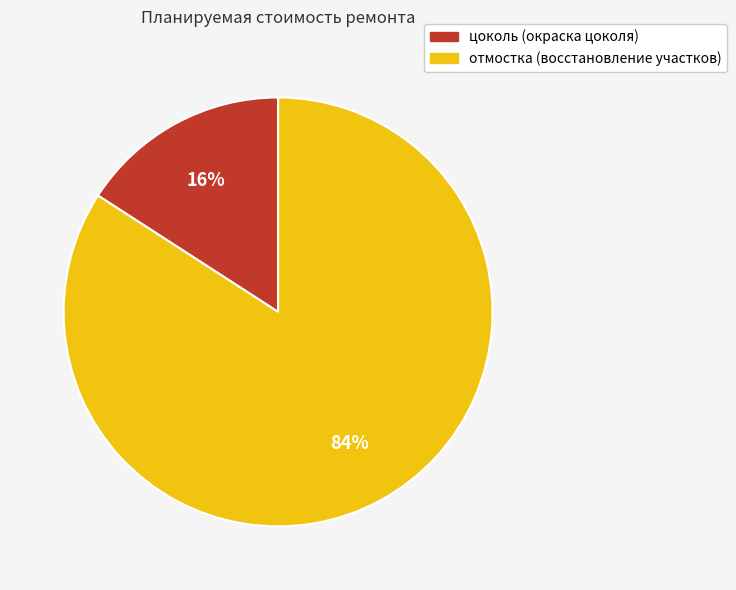

Is there any slice that represents more than half of the pie?

Yes